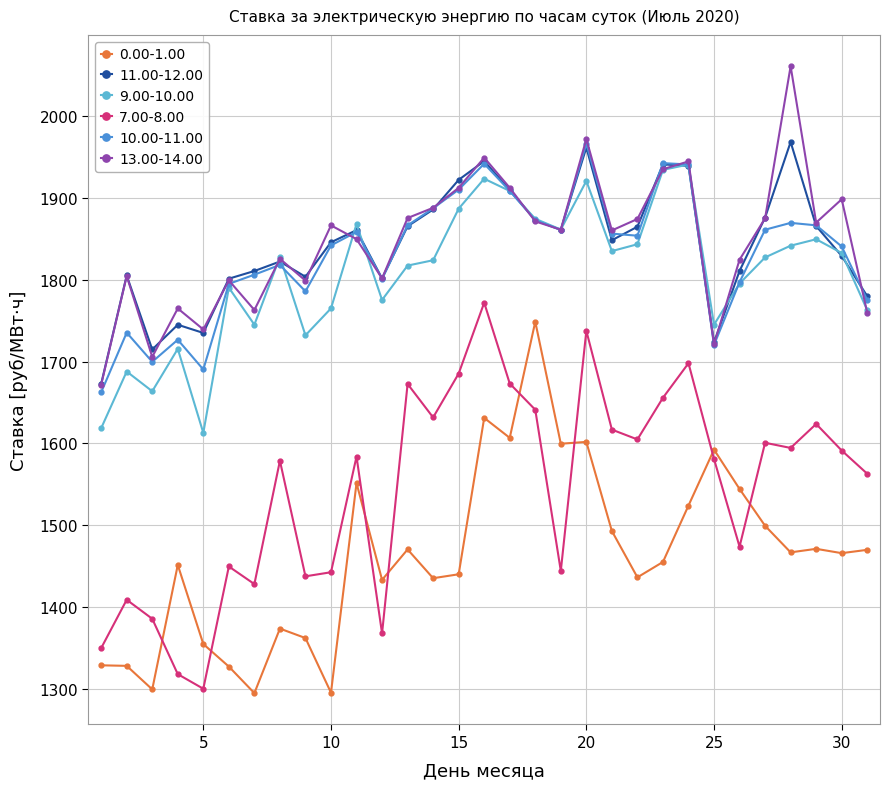

What is the minimum value for 7.00-8.00?

1300.3